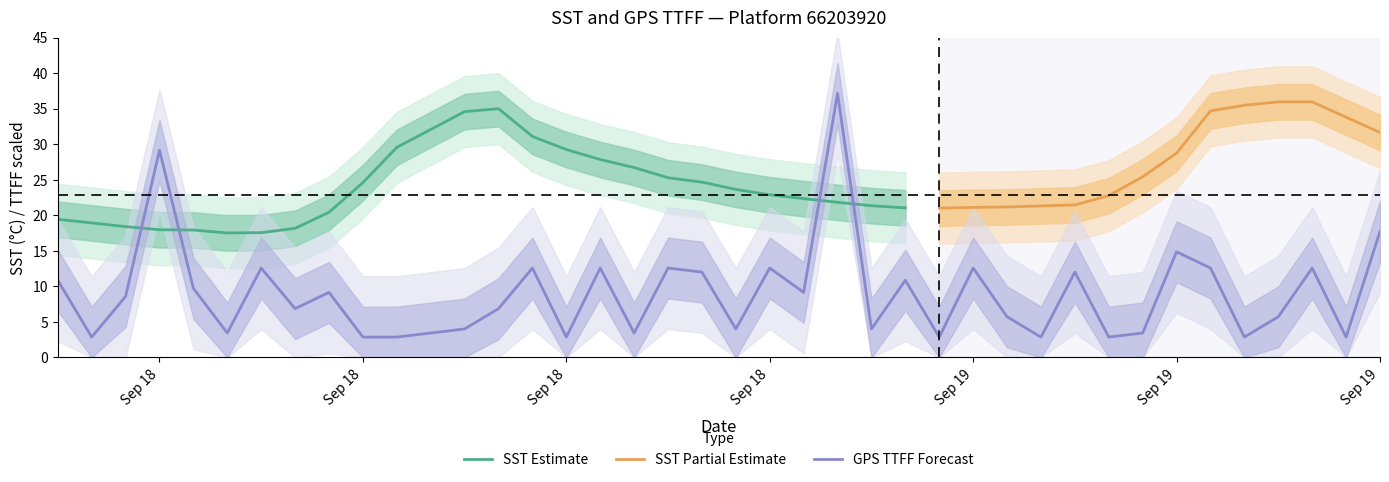

What is the difference between the second highest and second lowest values?

26.3